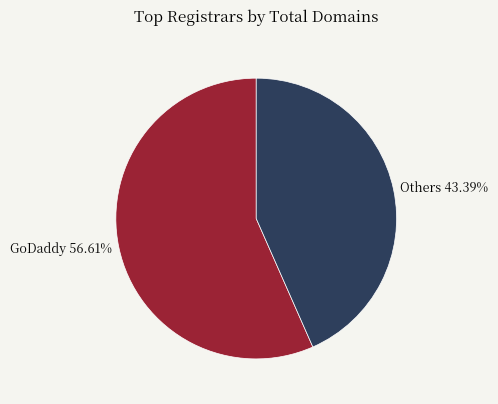

Rank the categories by value from highest to lowest.

GoDaddy 56.61%, Others 43.39%